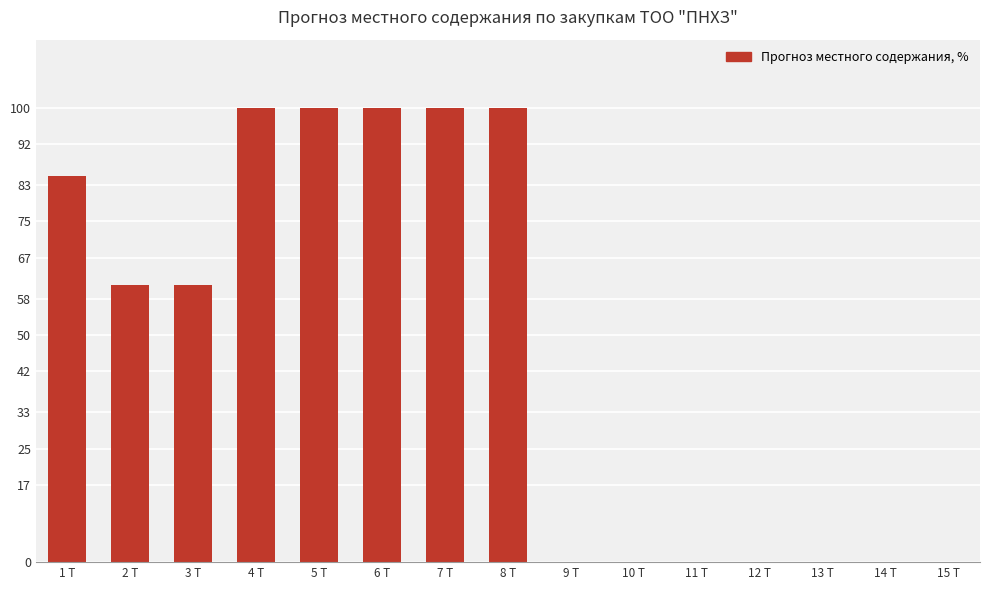

True or false: the data shows 0 at 12 Т.

True